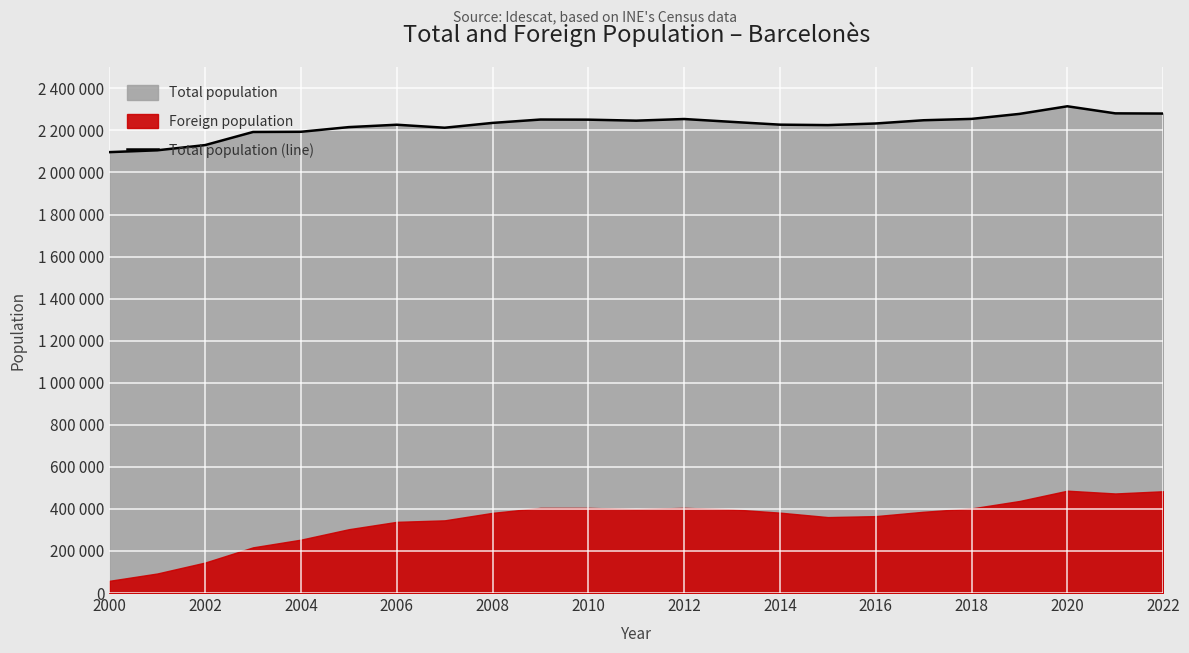

What is the greatest value displayed?

2314620